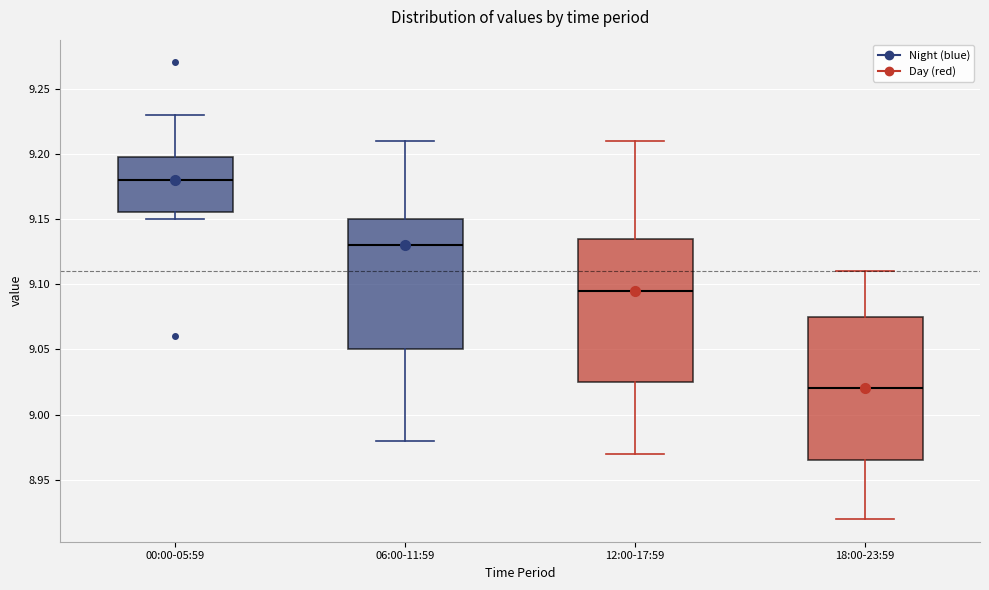

Reading left to right, read every box against the y-axis: the position of its median line, the range the box covers, and the ends of its whiskers. The values are not printed on the chart, so give them approximately, as read against the axis.

00:00-05:59: median 9.180, box 9.155 to 9.200, whiskers 9.150 to 9.230
06:00-11:59: median 9.130, box 9.050 to 9.150, whiskers 8.980 to 9.210
12:00-17:59: median 9.095, box 9.025 to 9.135, whiskers 8.970 to 9.210
18:00-23:59: median 9.020, box 8.965 to 9.075, whiskers 8.920 to 9.110